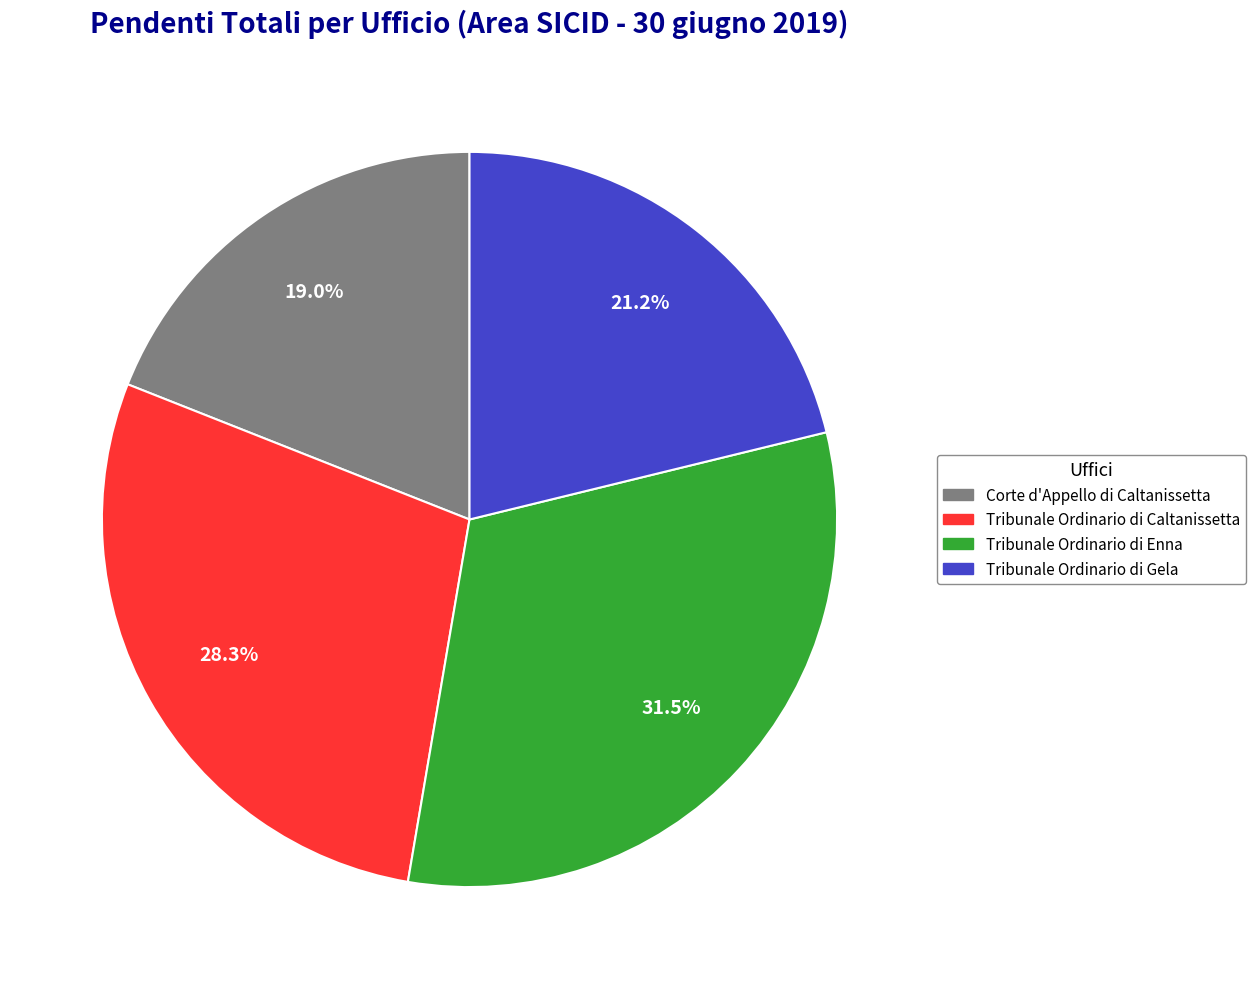

What percentage is the Tribunale Ordinario di Caltanissetta slice, to the nearest percent?

28%